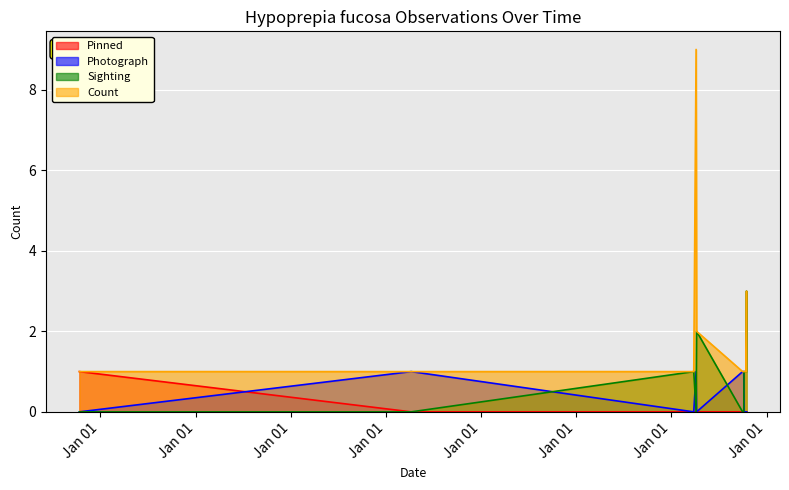

True or false: Count and Pinned intersect in this chart.

False